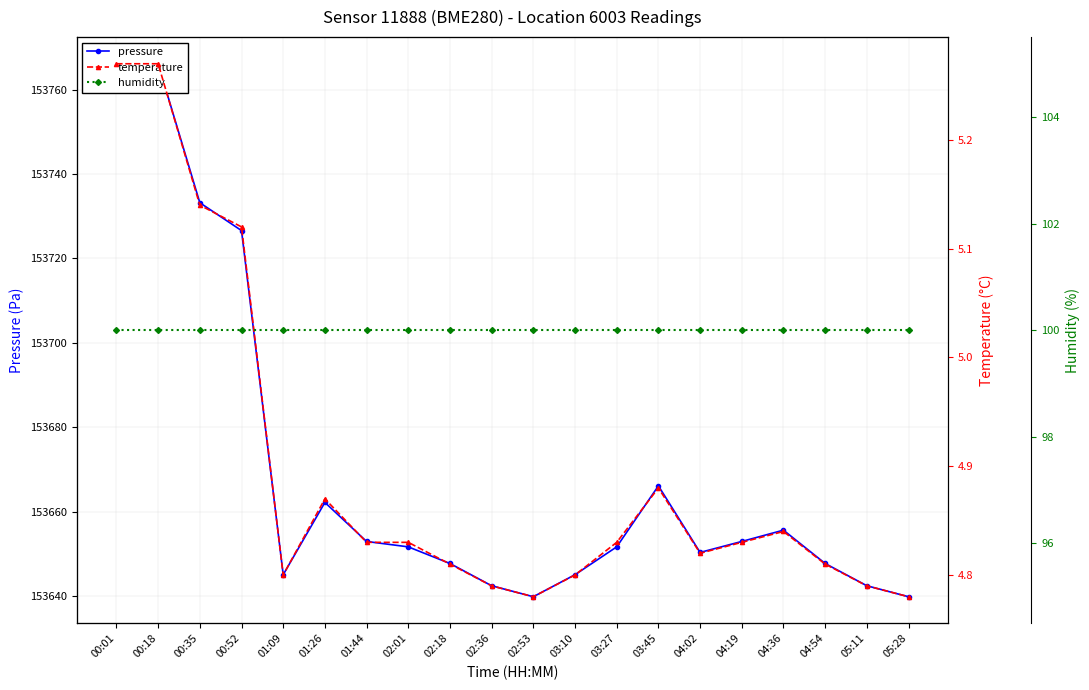

What is the total value across all series at 02:18?

153752.5